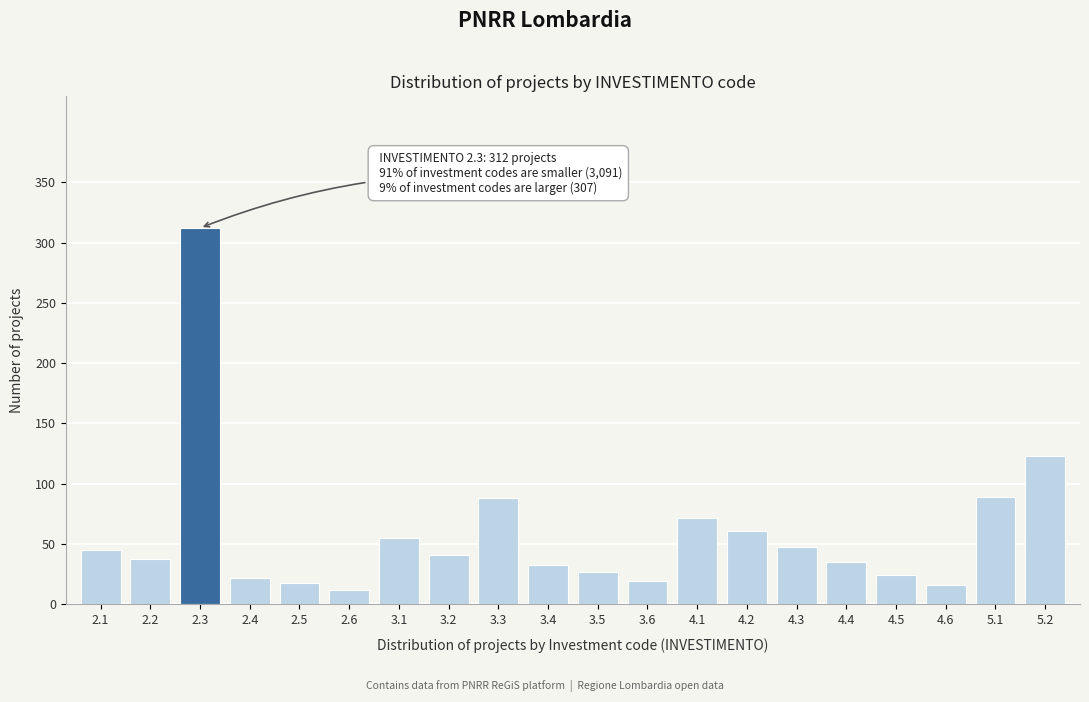

What position from the left is 5.1?

19